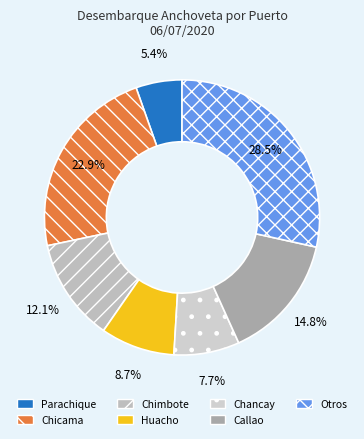

How much of the chart is everything except Huacho?

91.3%